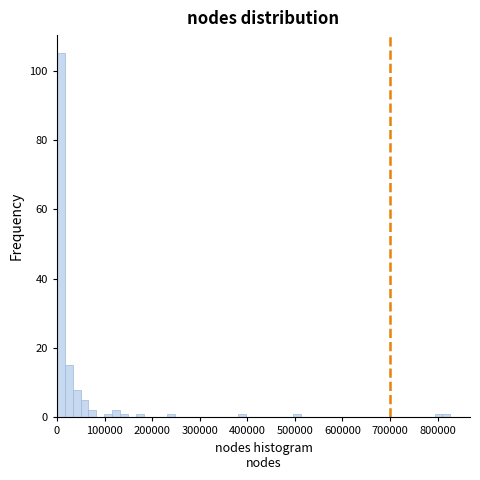

Around what value on the x-axis is the tallest bar? Give the approximate position of its centre, as read against the axis.

10000